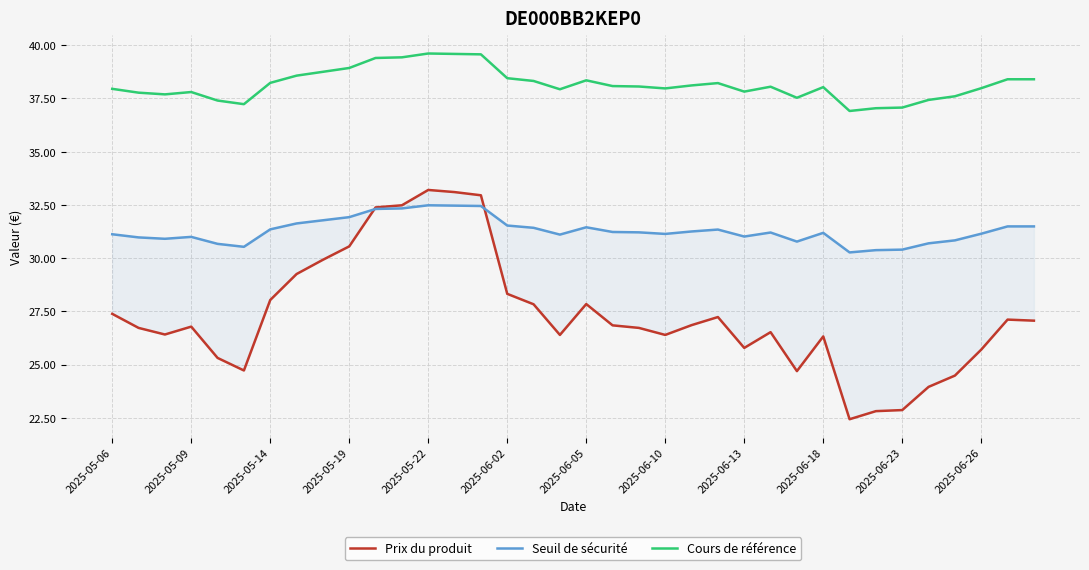

The Prix du produit series shows 27.2 at 23. True or false?

True